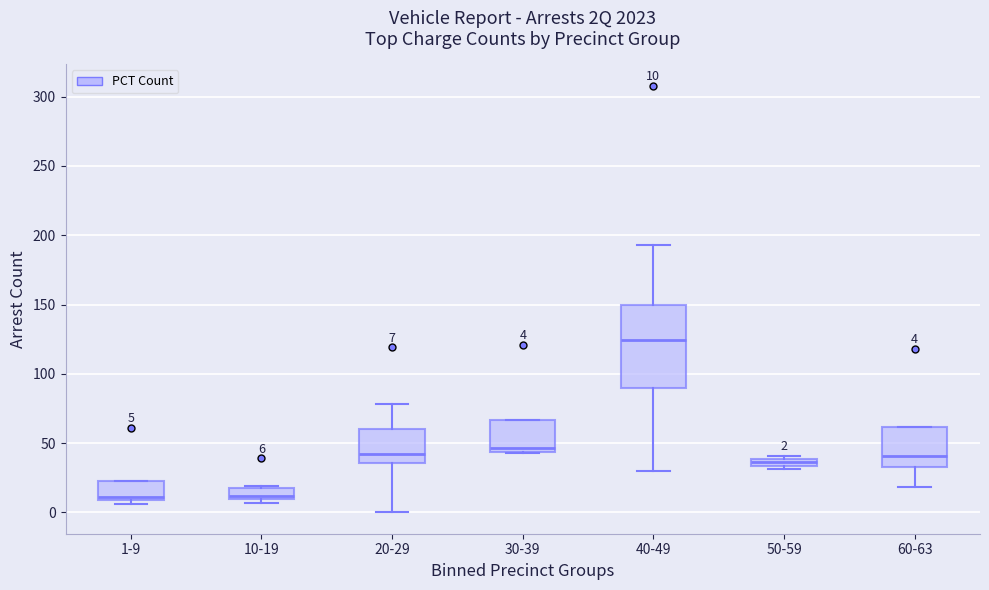

Comparing the boxes themselves (not the whiskers), which one is the tallest?

40-49